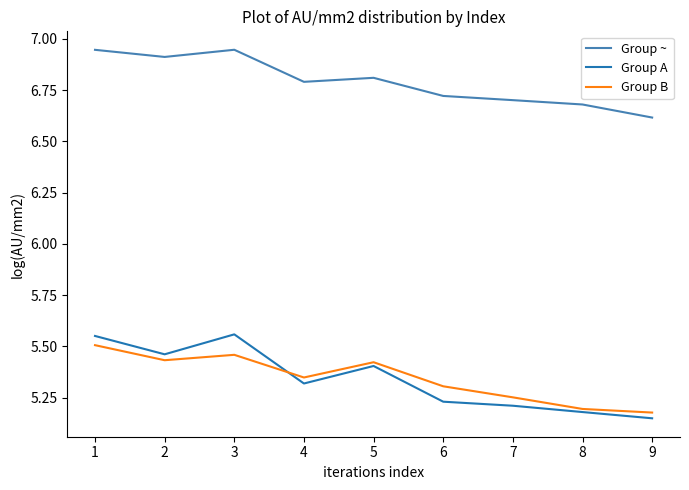

Which series has the largest total across all categories?

Group ~